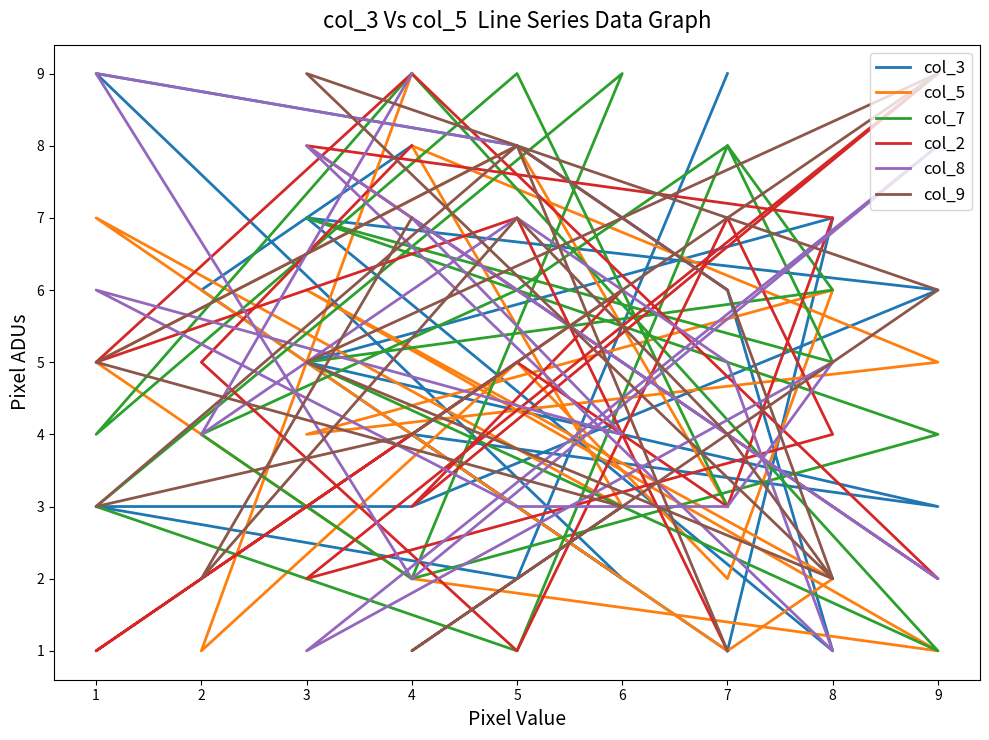

Is the value of col_9 at 1 greater than the value of col_2 at 9?

Yes